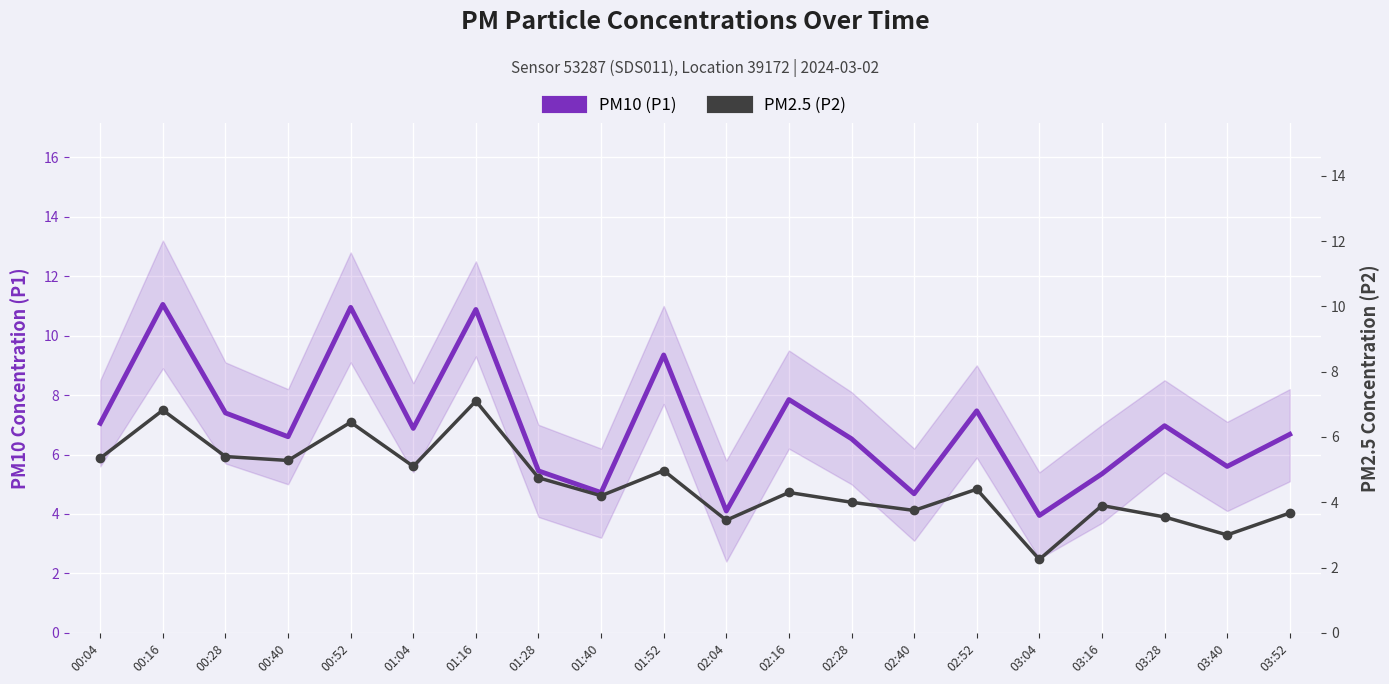

True or false: PM2.5 (P2) and PM10 (P1) cross at least once.

False